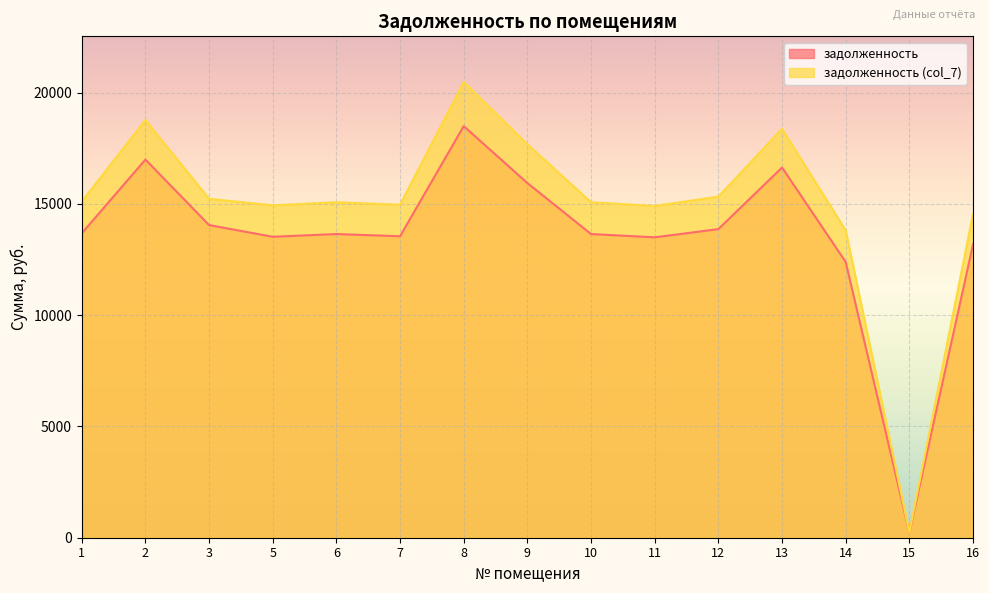

At which category does задолженность (col_7) reach its first local peak?

2